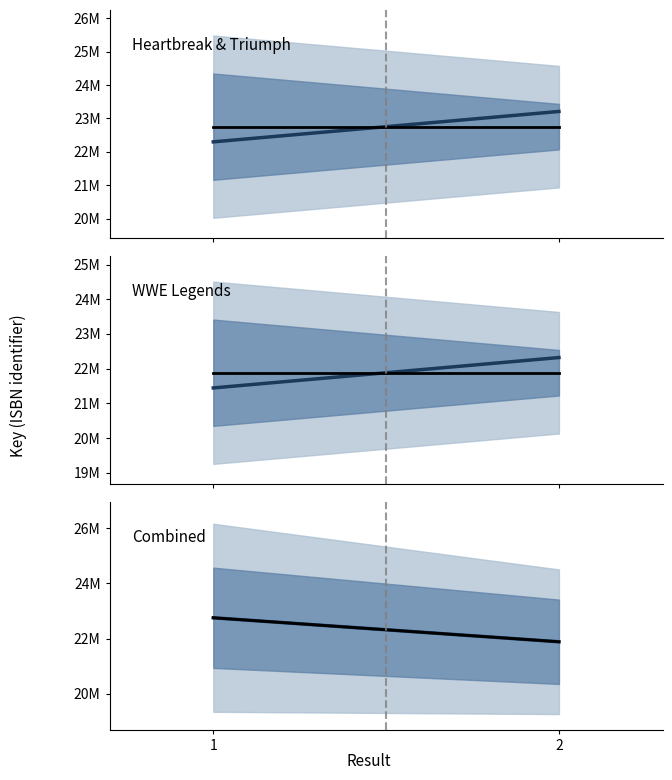

Reading left to right, list all the values displayed in this chart.

Key (Heartbreak & Triumph): 22299230.7	23209403.3
Historical Key (Heartbreak & Triumph): 22754317.0	22754317.0
Key (WWE Legends): 21445727.1	22321062.9
Historical Key (WWE Legends): 21883395.0	21883395.0
Key (Combined): 22754317.0	21883395.0
Historical Key (Combined): 22754317.0	21883395.0